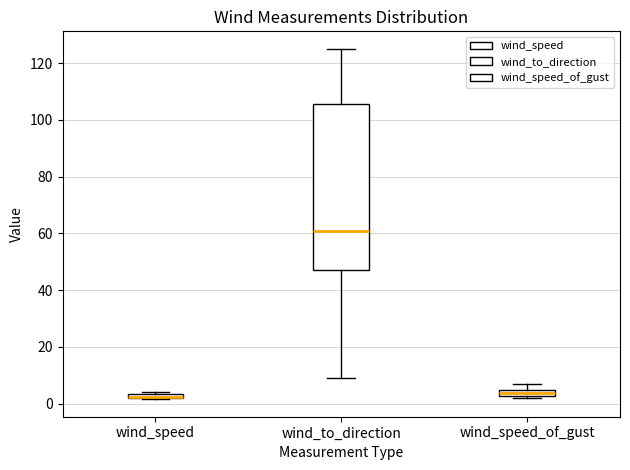

Which box is the tallest, from its lower edge to its upper edge?

wind_to_direction